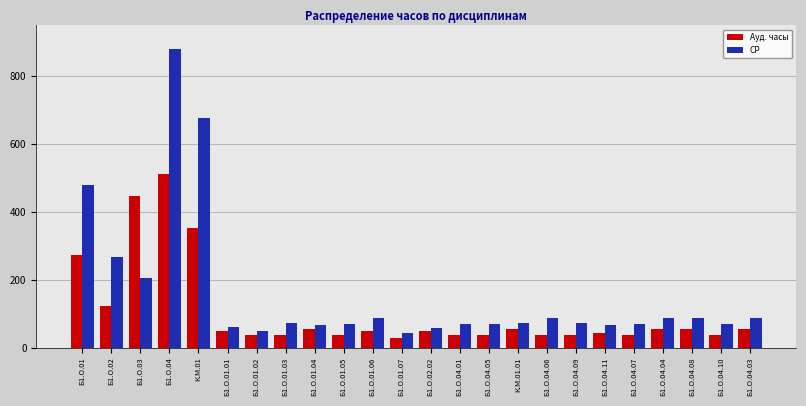

At which category does the chart reach its peak across all series?

Б1.О.04